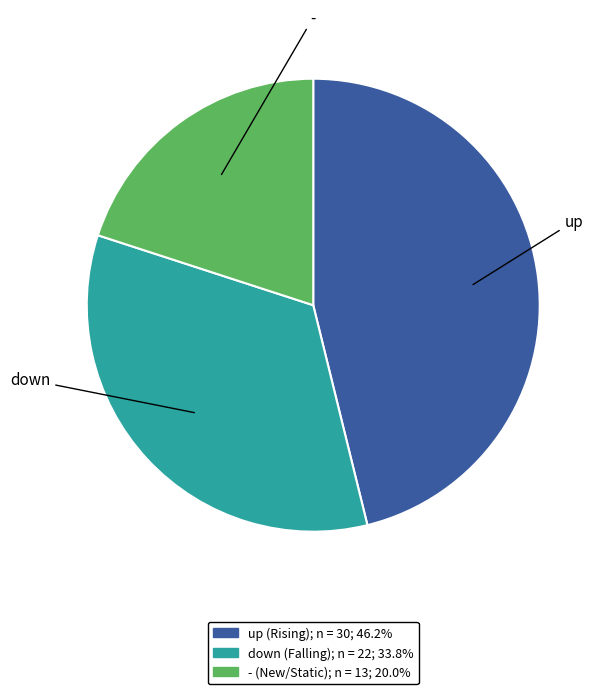

True or false: - accounts for 20% of the total.

True